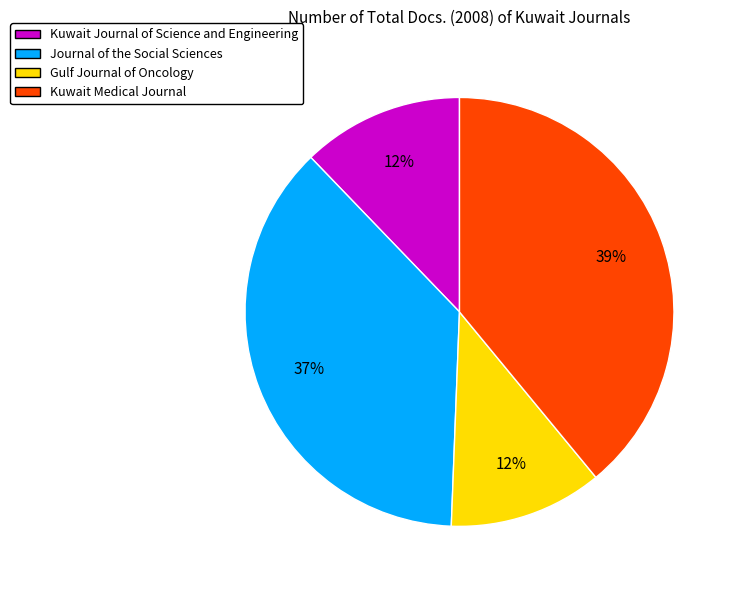

Is it true that Journal of the Social Sciences is 49% of the pie?

False